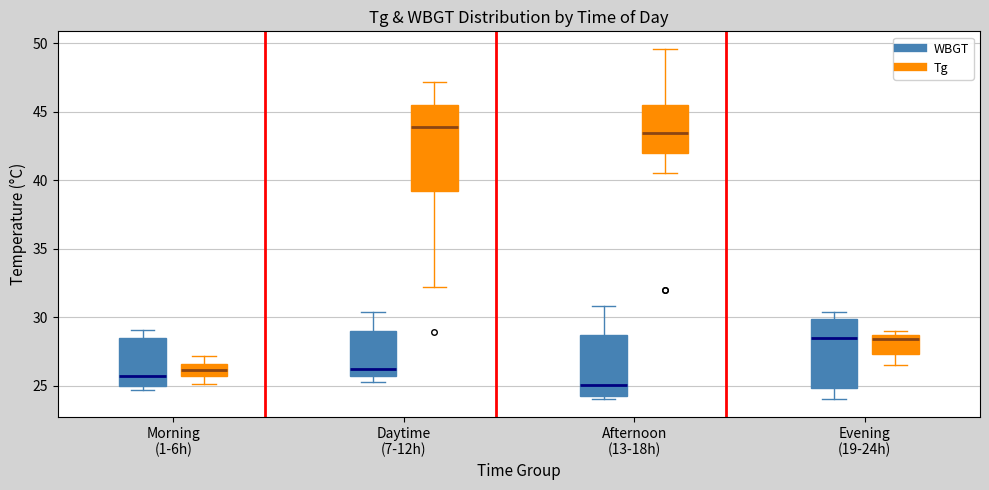

Which box is the tallest, from its lower edge to its upper edge?

Daytime (7-12h) (Tg)